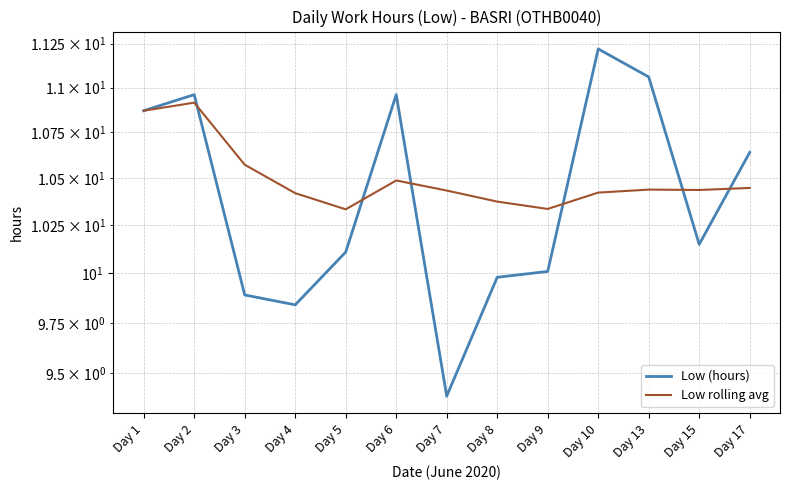

Which series has the widest spread of values?

Low (hours)